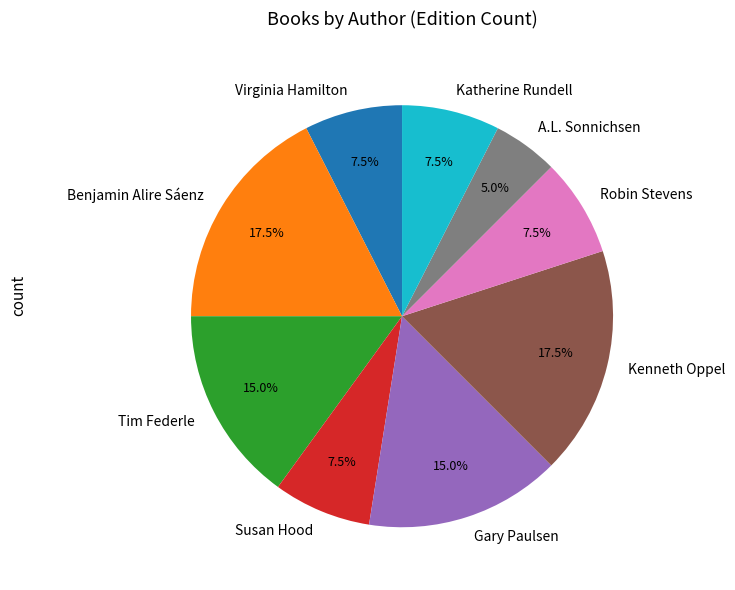

Does any single category account for the majority?

No